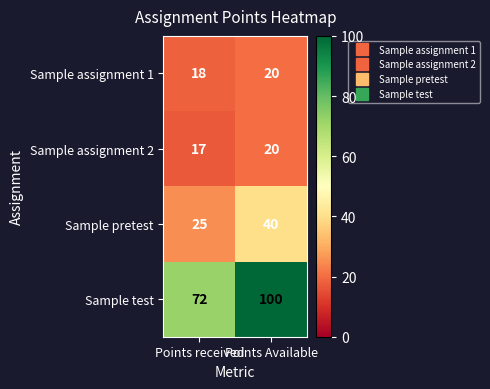

Which series has the widest spread of values?

Sample test